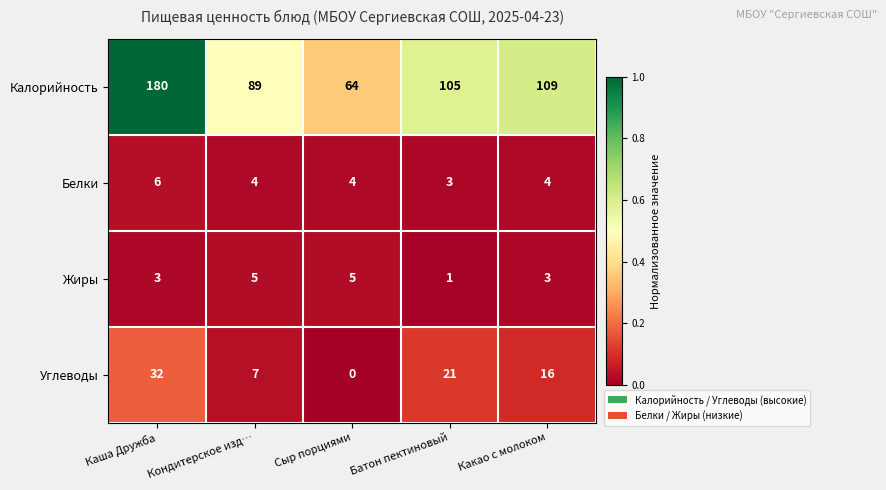

Which series has the widest spread of values?

Калорийность